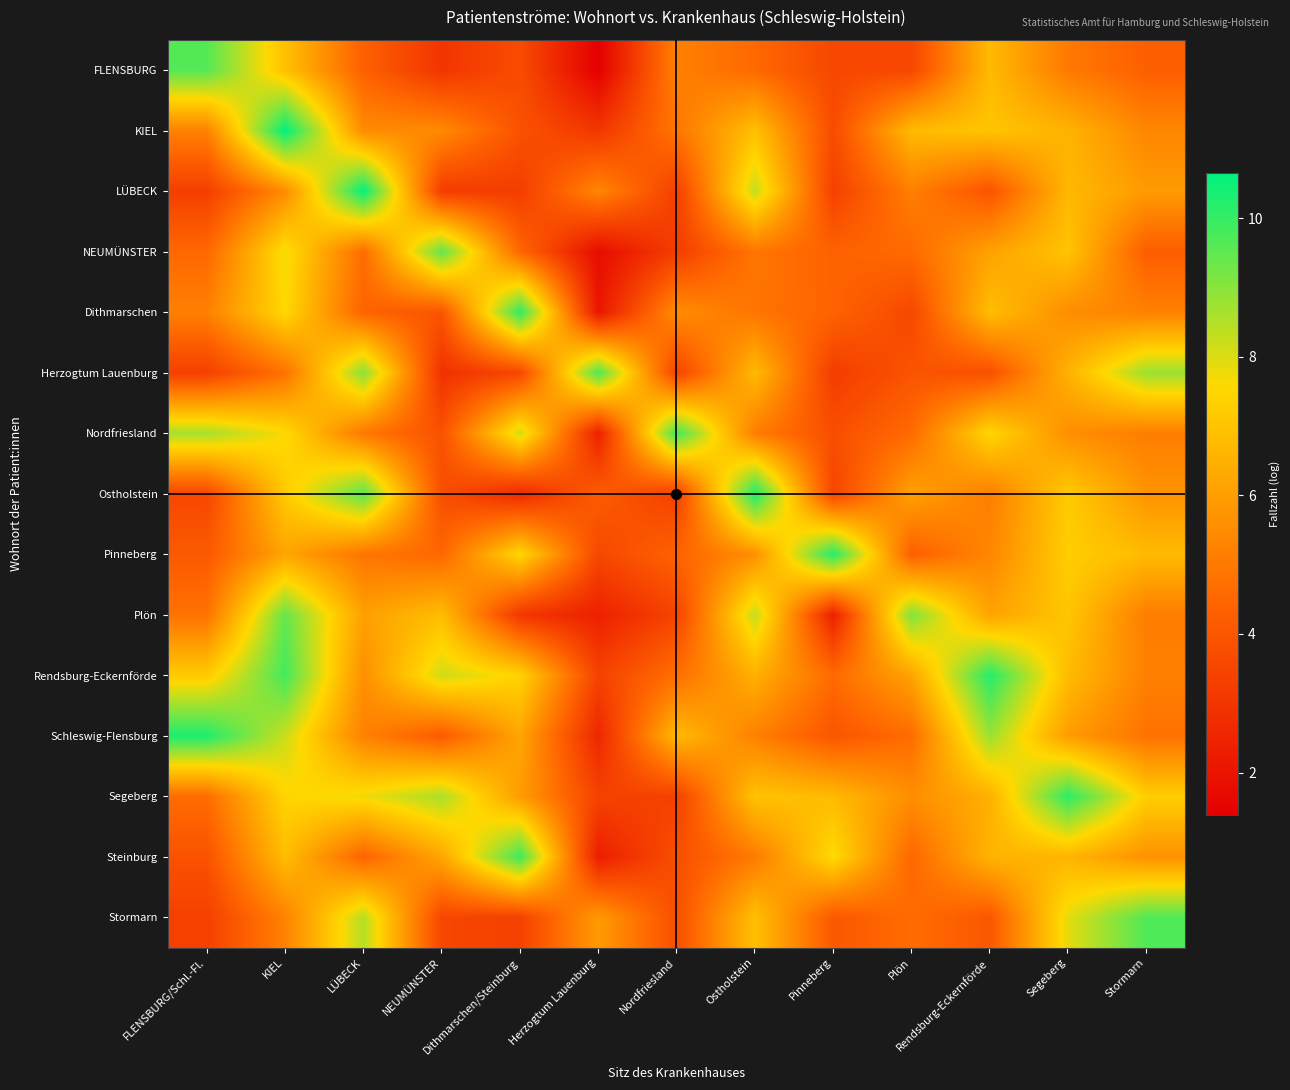

Reading right to left, list all the values displayed in this chart.

FLENSBURG: Stormarn=4.3	Segeberg=5.0	Rendsburg-Eckernförde=6.7	Plön=3.6	Pinneberg=3.6	Ostholstein=4.6	Nordfriesland=5.2	Herzogtum Lauenburg=1.4	Dithmarschen/Steinburg=3.7	NEUMÜNSTER=3.0	LÜBECK=4.3	KIEL=6.9	FLENSBURG/Schl.-Fl.=9.6
KIEL: Stormarn=5.4	Segeberg=6.6	Rendsburg-Eckernförde=7.0	Plön=6.8	Pinneberg=3.7	Ostholstein=6.9	Nordfriesland=4.9	Herzogtum Lauenburg=3.0	Dithmarschen/Steinburg=3.9	NEUMÜNSTER=5.5	LÜBECK=5.5	KIEL=10.7	FLENSBURG/Schl.-Fl.=5.2
LÜBECK: Stormarn=5.9	Segeberg=6.7	Rendsburg-Eckernförde=4.0	Plön=5.2	Pinneberg=3.4	Ostholstein=8.3	Nordfriesland=3.3	Herzogtum Lauenburg=5.4	Dithmarschen/Steinburg=3.3	NEUMÜNSTER=3.2	LÜBECK=10.6	KIEL=5.5	FLENSBURG/Schl.-Fl.=3.3
NEUMÜNSTER: Stormarn=4.2	Segeberg=7.0	Rendsburg-Eckernförde=6.1	Plön=4.6	Pinneberg=4.4	Ostholstein=4.9	Nordfriesland=3.3	Herzogtum Lauenburg=1.8	Dithmarschen/Steinburg=4.5	NEUMÜNSTER=9.5	LÜBECK=4.7	KIEL=7.7	FLENSBURG/Schl.-Fl.=4.5
Dithmarschen: Stormarn=5.2	Segeberg=5.5	Rendsburg-Eckernförde=6.9	Plön=3.6	Pinneberg=4.4	Ostholstein=4.9	Nordfriesland=5.5	Herzogtum Lauenburg=2.1	Dithmarschen/Steinburg=10.1	NEUMÜNSTER=4.0	LÜBECK=4.4	KIEL=7.6	FLENSBURG/Schl.-Fl.=5.2
Herzogtum Lauenburg: Stormarn=8.8	Segeberg=6.5	Rendsburg-Eckernförde=3.8	Plön=3.9	Pinneberg=3.2	Ostholstein=6.8	Nordfriesland=3.4	Herzogtum Lauenburg=9.7	Dithmarschen/Steinburg=3.6	NEUMÜNSTER=2.9	LÜBECK=9.0	KIEL=4.8	FLENSBURG/Schl.-Fl.=3.3
Nordfriesland: Stormarn=5.1	Segeberg=5.6	Rendsburg-Eckernförde=7.5	Plön=4.6	Pinneberg=3.8	Ostholstein=5.1	Nordfriesland=9.9	Herzogtum Lauenburg=2.4	Dithmarschen/Steinburg=8.1	NEUMÜNSTER=3.9	LÜBECK=5.0	KIEL=7.6	FLENSBURG/Schl.-Fl.=8.7
Ostholstein: Stormarn=5.7	Segeberg=7.2	Rendsburg-Eckernförde=5.1	Plön=6.1	Pinneberg=3.5	Ostholstein=10.3	Nordfriesland=3.3	Herzogtum Lauenburg=4.2	Dithmarschen/Steinburg=2.6	NEUMÜNSTER=3.7	LÜBECK=9.6	KIEL=7.2	FLENSBURG/Schl.-Fl.=3.5
Pinneberg: Stormarn=6.8	Segeberg=7.3	Rendsburg-Eckernförde=5.4	Plön=4.3	Pinneberg=10.2	Ostholstein=5.6	Nordfriesland=4.4	Herzogtum Lauenburg=3.6	Dithmarschen/Steinburg=7.5	NEUMÜNSTER=4.5	LÜBECK=4.9	KIEL=6.2	FLENSBURG/Schl.-Fl.=4.1
Plön: Stormarn=5.1	Segeberg=7.1	Rendsburg-Eckernförde=6.1	Plön=9.1	Pinneberg=2.4	Ostholstein=8.3	Nordfriesland=3.5	Herzogtum Lauenburg=2.4	Dithmarschen/Steinburg=3.0	NEUMÜNSTER=6.8	LÜBECK=6.0	KIEL=9.4	FLENSBURG/Schl.-Fl.=4.8
Rendsburg-Eckernförde: Stormarn=5.2	Segeberg=6.8	Rendsburg-Eckernförde=10.2	Plön=6.1	Pinneberg=4.6	Ostholstein=6.5	Nordfriesland=4.7	Herzogtum Lauenburg=3.4	Dithmarschen/Steinburg=7.4	NEUMÜNSTER=8.2	LÜBECK=5.6	KIEL=9.9	FLENSBURG/Schl.-Fl.=7.2
Schleswig-Flensburg: Stormarn=4.8	Segeberg=6.0	Rendsburg-Eckernförde=8.8	Plön=4.7	Pinneberg=4.0	Ostholstein=5.2	Nordfriesland=6.8	Herzogtum Lauenburg=2.6	Dithmarschen/Steinburg=6.2	NEUMÜNSTER=4.1	LÜBECK=5.2	KIEL=8.2	FLENSBURG/Schl.-Fl.=10.3
Segeberg: Stormarn=7.3	Segeberg=10.1	Rendsburg-Eckernförde=6.5	Plön=5.6	Pinneberg=6.8	Ostholstein=7.0	Nordfriesland=3.4	Herzogtum Lauenburg=3.4	Dithmarschen/Steinburg=6.0	NEUMÜNSTER=8.6	LÜBECK=7.7	KIEL=7.5	FLENSBURG/Schl.-Fl.=4.7
Steinburg: Stormarn=5.7	Segeberg=6.6	Rendsburg-Eckernförde=6.6	Plön=4.5	Pinneberg=7.6	Ostholstein=5.0	Nordfriesland=3.8	Herzogtum Lauenburg=2.3	Dithmarschen/Steinburg=9.9	NEUMÜNSTER=6.2	LÜBECK=4.4	KIEL=6.8	FLENSBURG/Schl.-Fl.=3.9
Stormarn: Stormarn=9.7	Segeberg=7.9	Rendsburg-Eckernförde=4.0	Plön=4.7	Pinneberg=4.1	Ostholstein=6.9	Nordfriesland=3.8	Herzogtum Lauenburg=5.9	Dithmarschen/Steinburg=3.4	NEUMÜNSTER=3.5	LÜBECK=8.5	KIEL=5.3	FLENSBURG/Schl.-Fl.=3.3